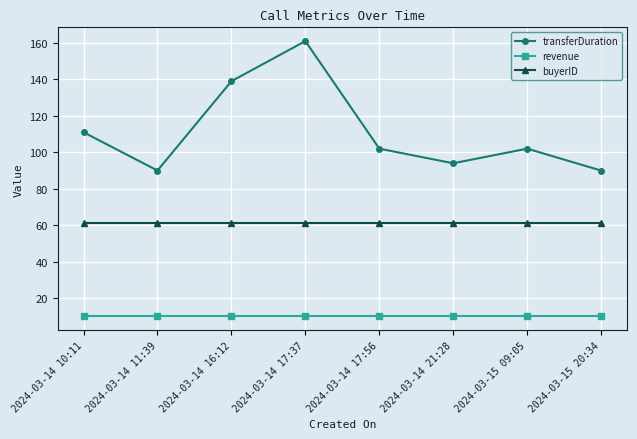

What is the highest value of the revenue series?

10